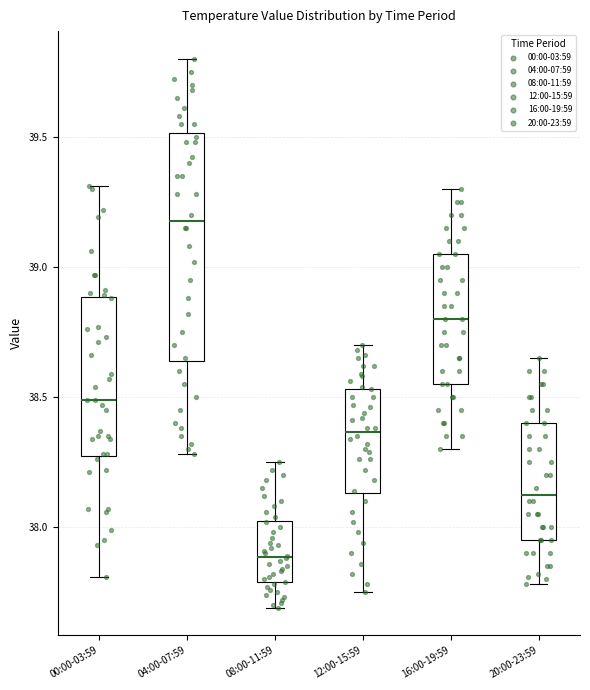

Reading left to right, read every box against the y-axis: the position of its median line, the range the box covers, and the ends of its whiskers. The values are not printed on the chart, so give them approximately, as read against the axis.

00:00-03:59: median 38.50, box 38.30 to 38.90, whiskers 37.80 to 39.30
04:00-07:59: median 39.20, box 38.65 to 39.50, whiskers 38.30 to 39.80
08:00-11:59: median 37.90, box 37.80 to 38.05, whiskers 37.70 to 38.25
12:00-15:59: median 38.35, box 38.15 to 38.55, whiskers 37.75 to 38.70
16:00-19:59: median 38.80, box 38.55 to 39.05, whiskers 38.30 to 39.30
20:00-23:59: median 38.15, box 37.95 to 38.40, whiskers 37.80 to 38.65